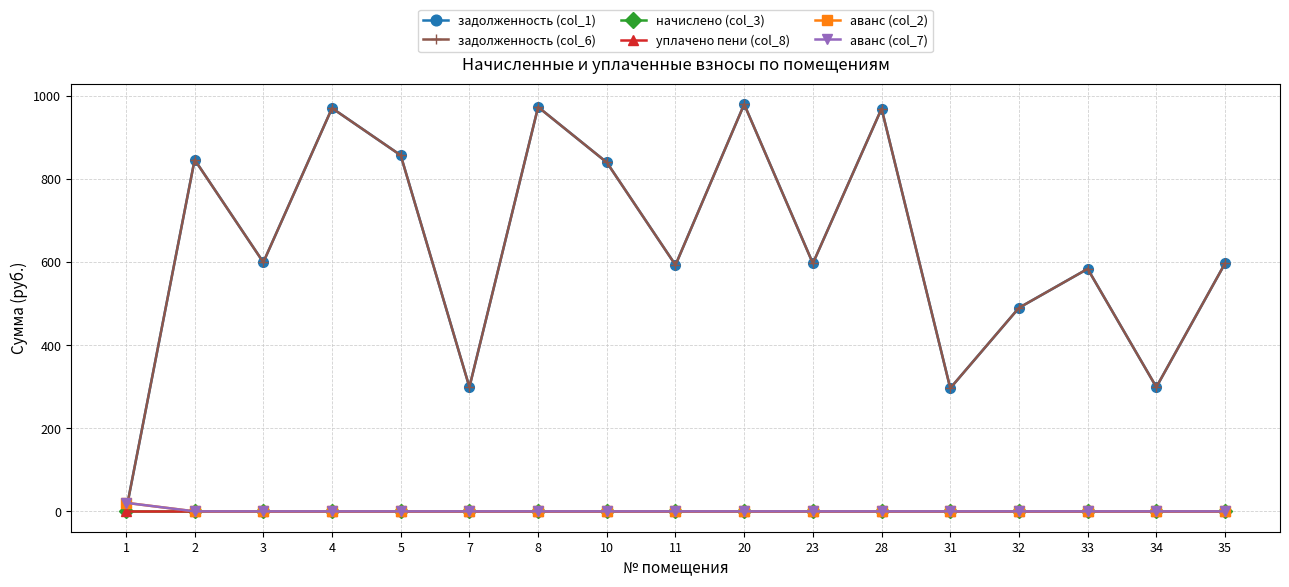

How many lines are shown in the chart?

6